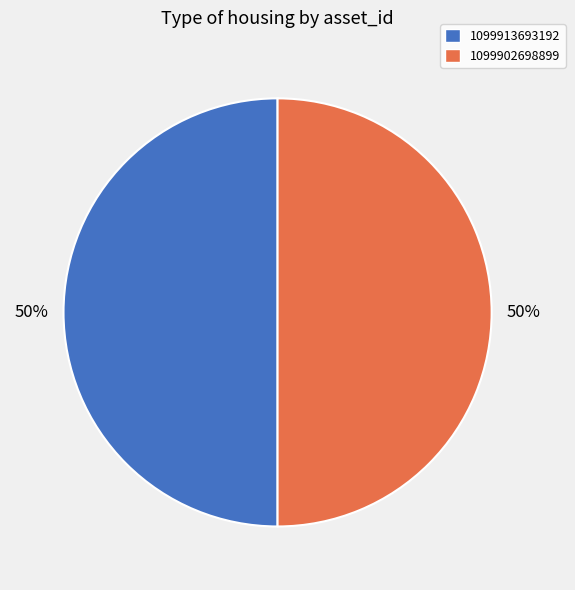

To the nearest percent, what portion does 1099913693192 represent?

50%